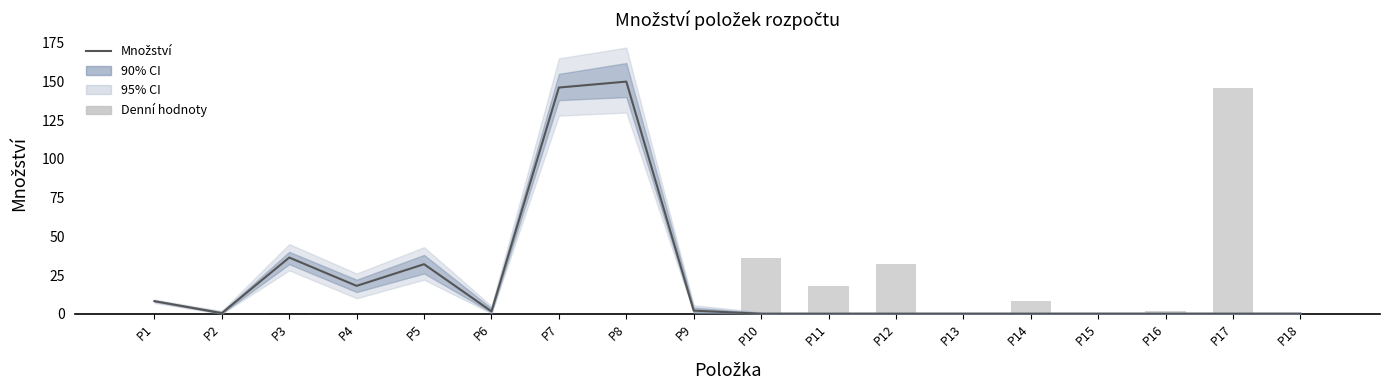

What is the spread (max minus min) of values at P7?

146.2